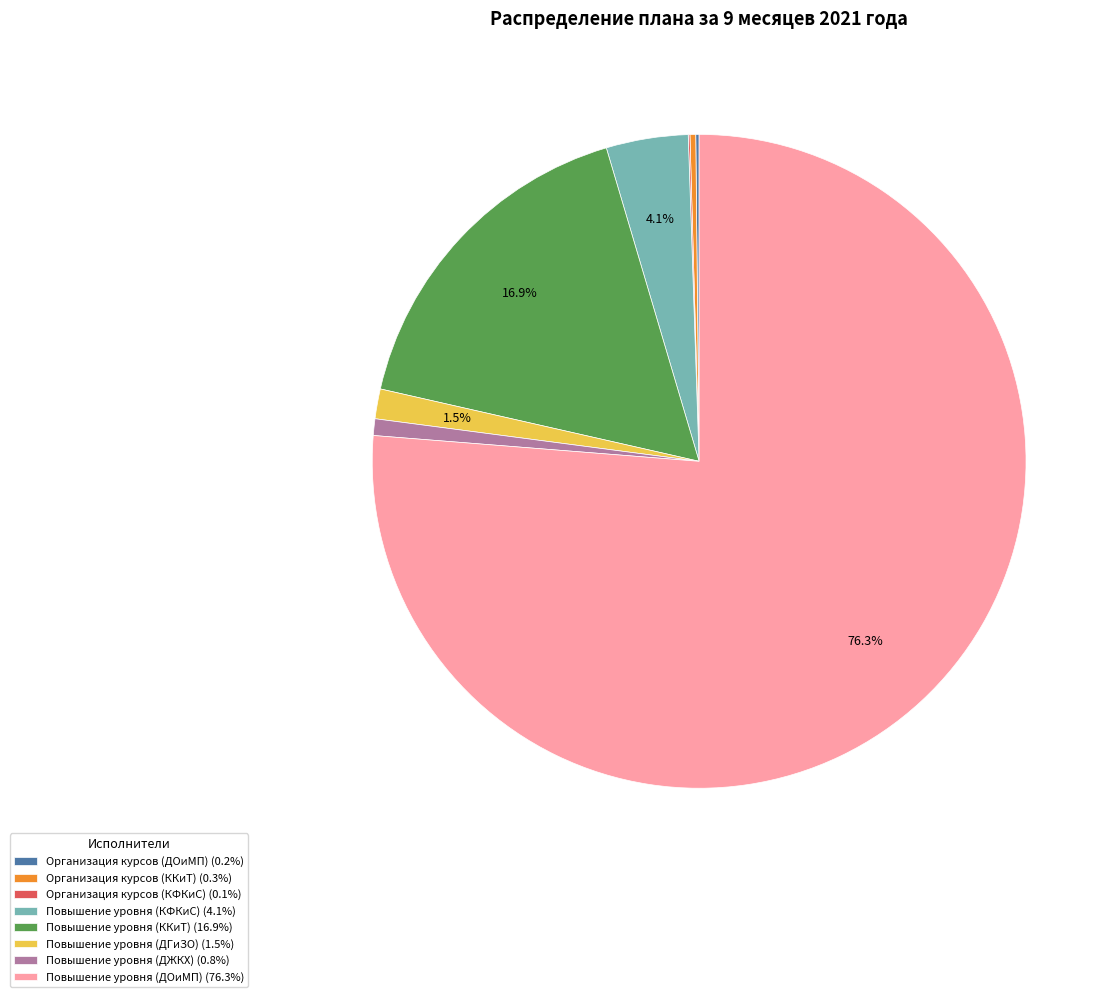

The Повышение уровня (ДЖКХ) slice represents 11% of the pie. True or false?

False